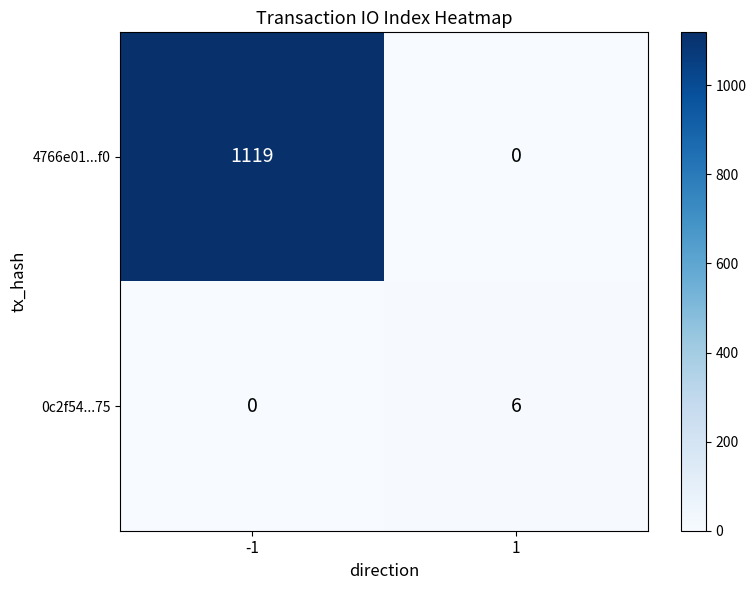

The 0c2f54...75 series shows 9 at 1. True or false?

False